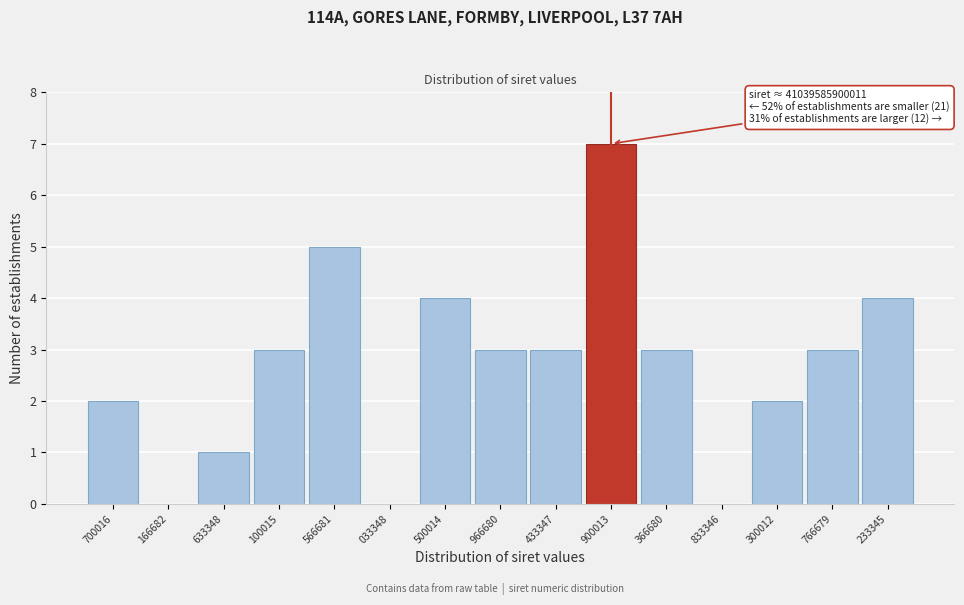

Reading left to right, list all the values displayed in this chart.

700016=2	166682=0	633348=1	100015=3	566681=5	033348=0	500014=4	966680=3	433347=3	900013=7	366680=3	833346=0	300012=2	766679=3	233345=4